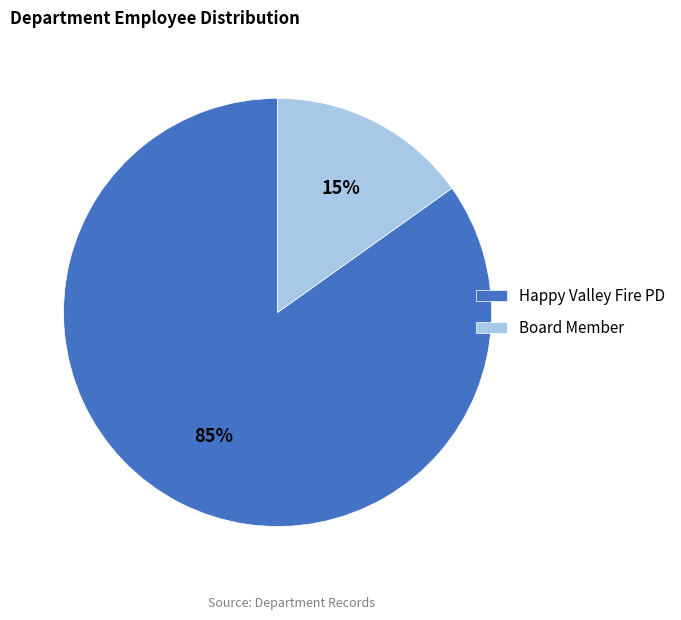

Combined, do Happy Valley Fire PD and Board Member account for over 50%?

Yes